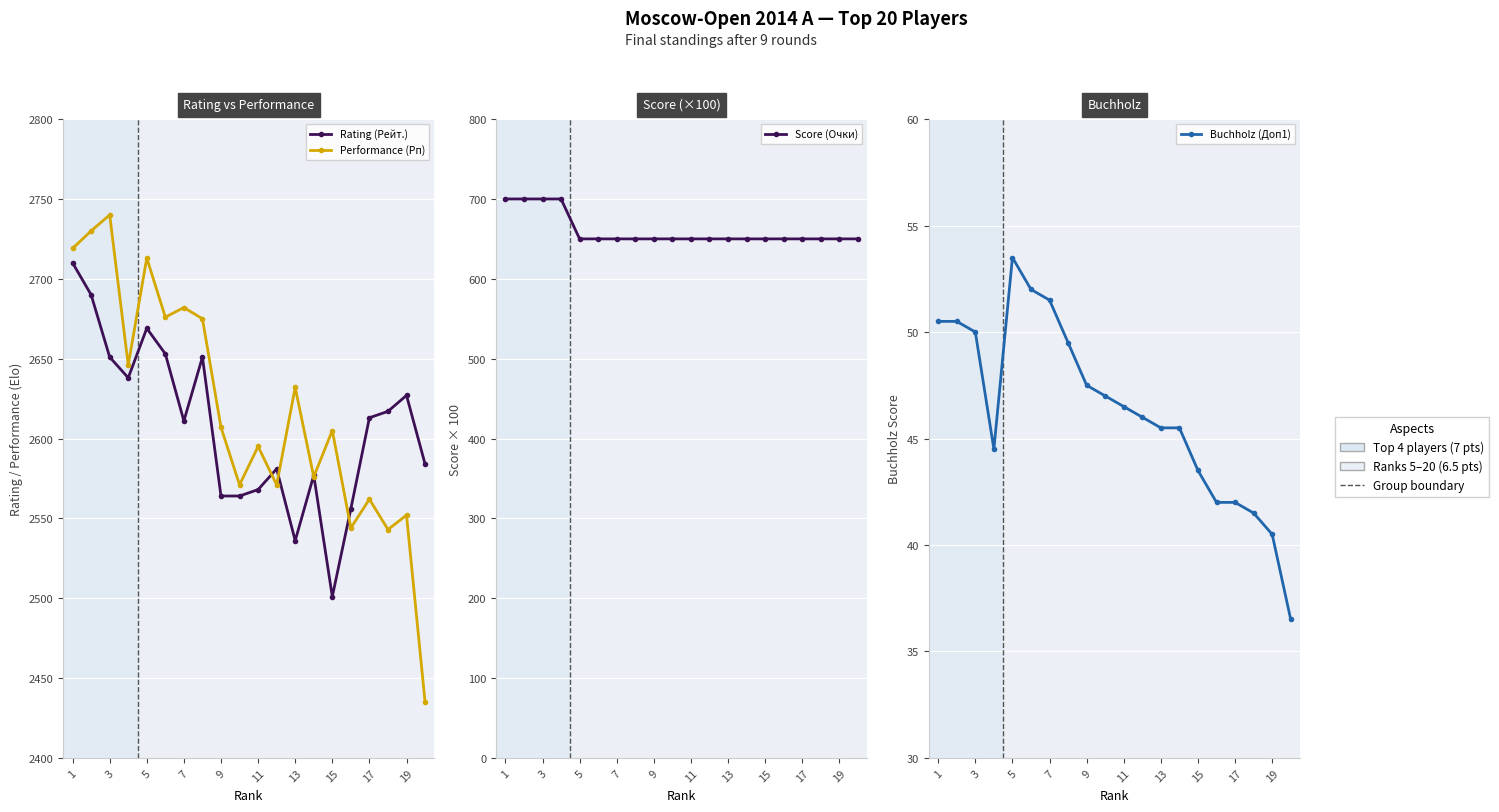

Reading left to right, transcribe all the data shown in this chart.

Rating (Рейт.): 2710.0	2690.0	2651.0	2638.0	2669.0	2653.0	2611.0	2651.0	2564.0	2564.0	2568.0	2581.0	2536.0	2577.0	2501.0	2556.0	2613.0	2617.0	2627.0	2584.0
Performance (Рп): 2719.0	2730.0	2740.0	2646.0	2713.0	2676.0	2682.0	2675.0	2607.0	2571.0	2595.0	2571.0	2632.0	2576.0	2605.0	2544.0	2562.0	2543.0	2552.0	2435.0
Score (Очки): 700.0	700.0	700.0	700.0	650.0	650.0	650.0	650.0	650.0	650.0	650.0	650.0	650.0	650.0	650.0	650.0	650.0	650.0	650.0	650.0
Buchholz (Доп1): 50.5	50.5	50.0	44.5	53.5	52.0	51.5	49.5	47.5	47.0	46.5	46.0	45.5	45.5	43.5	42.0	42.0	41.5	40.5	36.5